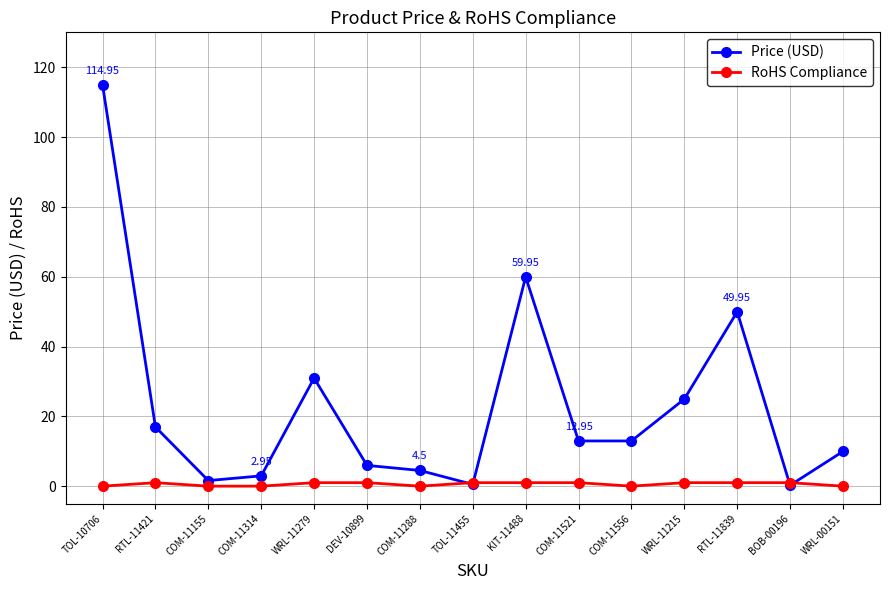

How many lines are shown in the chart?

2